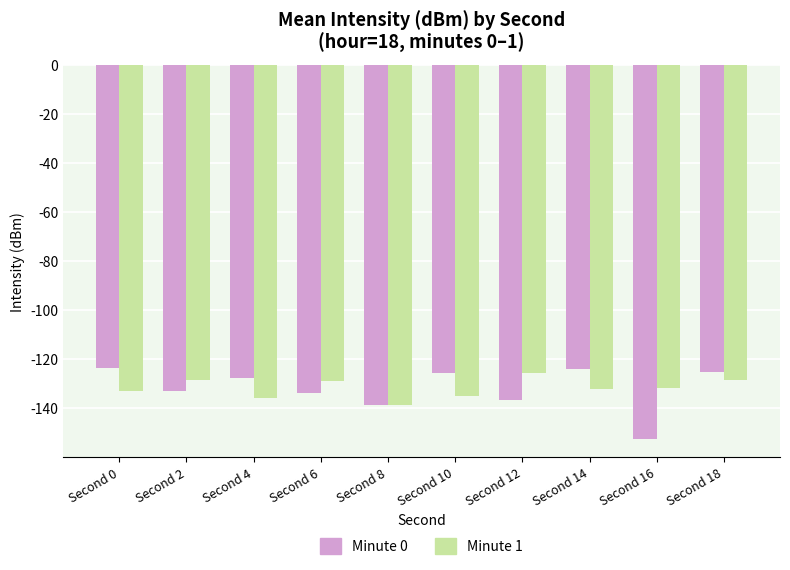

Count the number of data series in this chart.

2